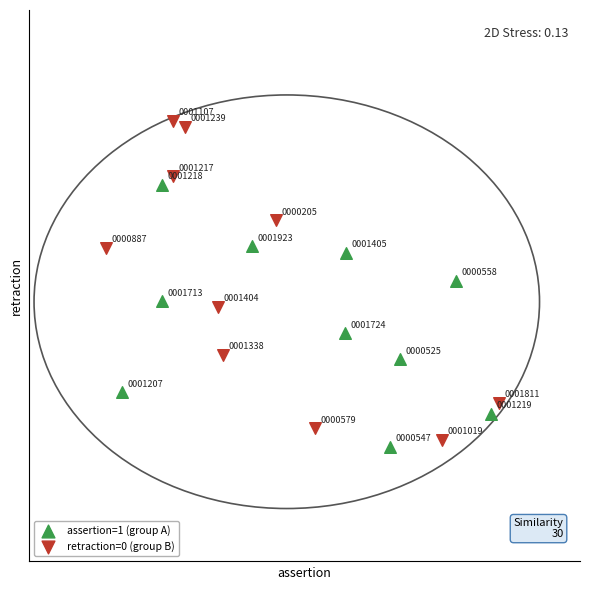

Which series contains the lowest Y value?

assertion=1 (group A)